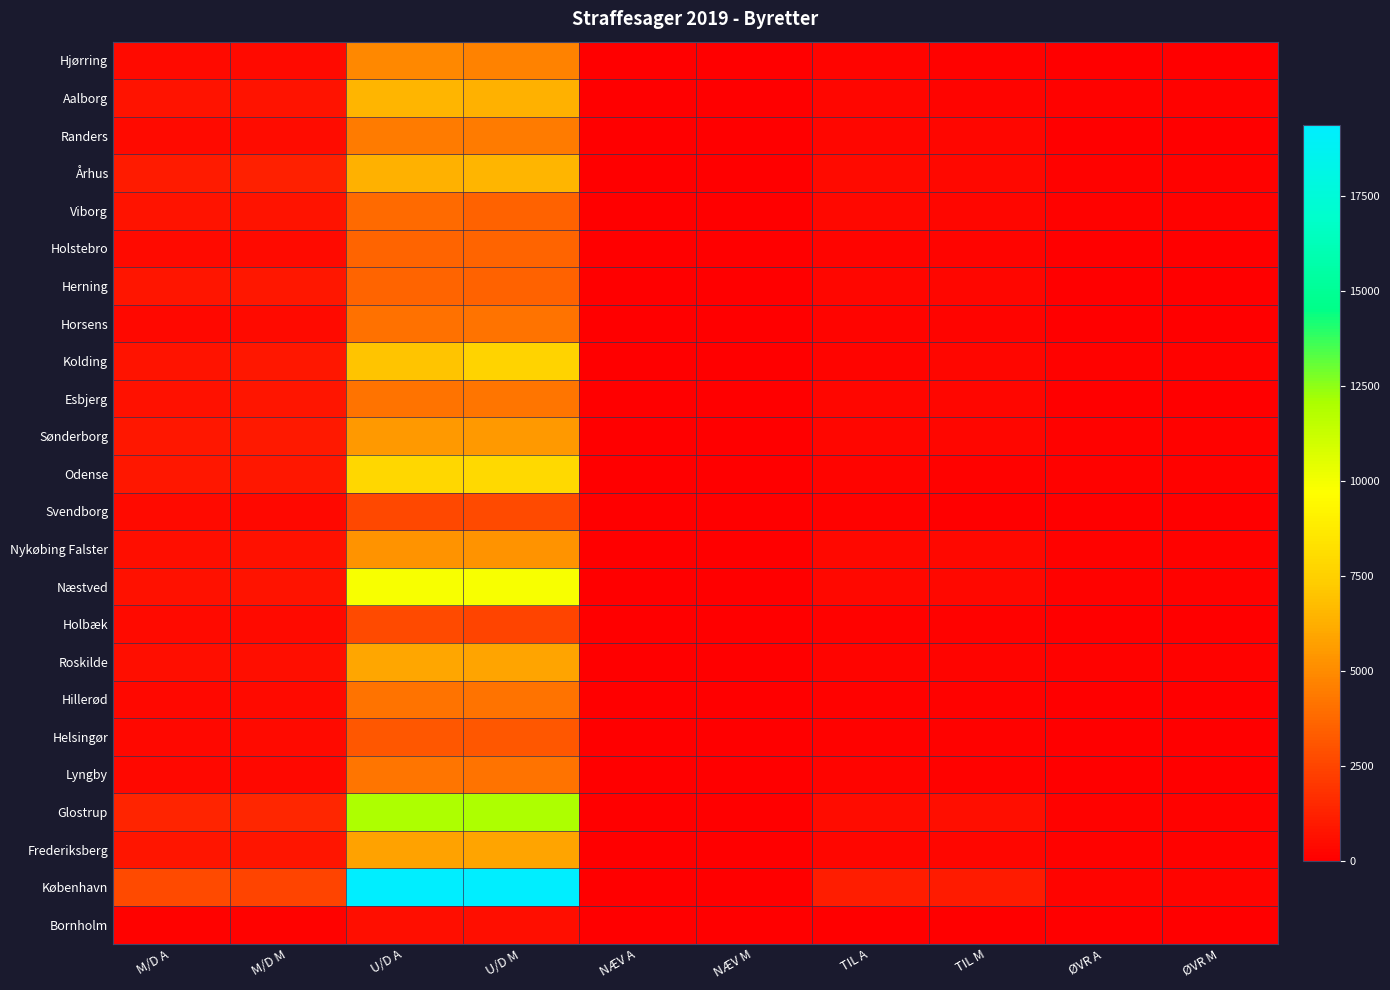

At how many categories does at least one series exceed 10769?

2